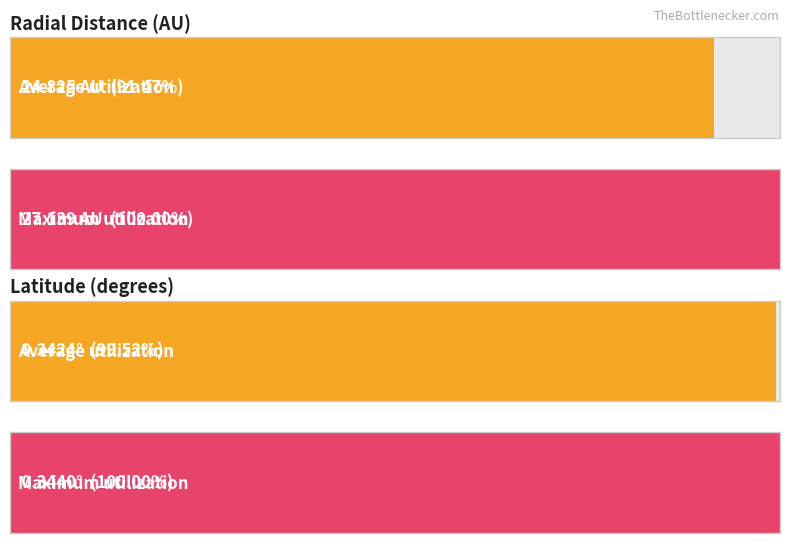

What is the minimum value for Maximum utilization?

0.3